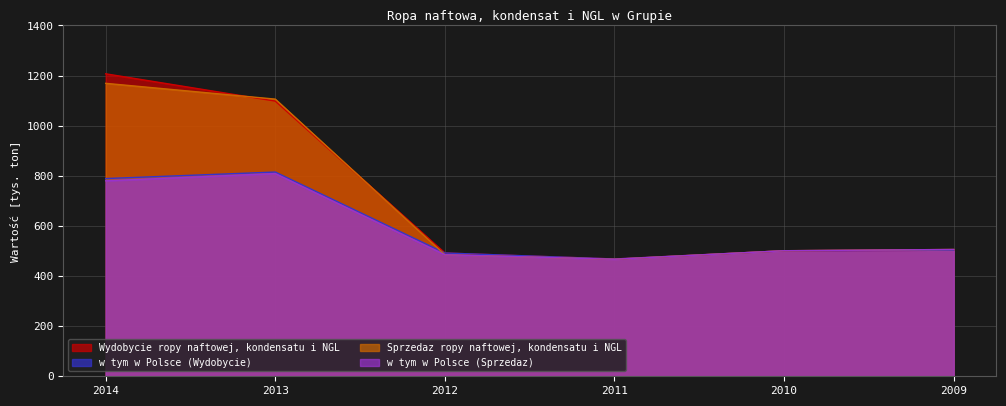

True or false: w tym w Polsce (Sprzedaz) has more than 2 interior local peaks.

False